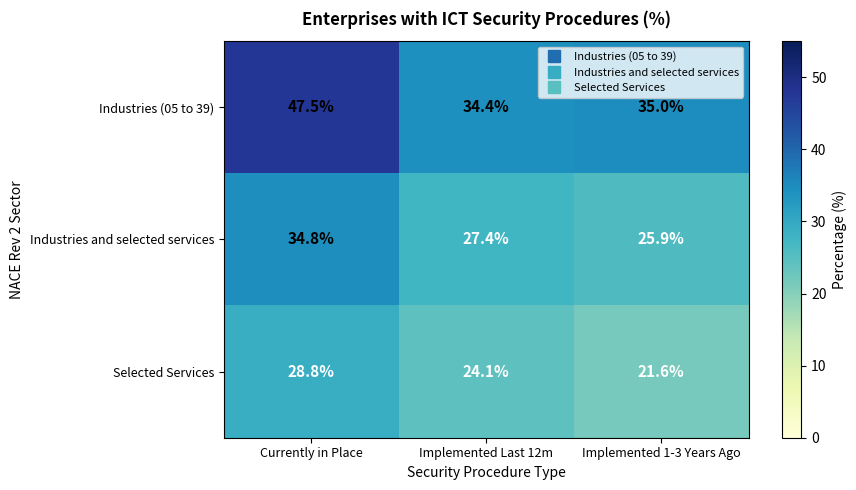

Which series changed the most between Currently in Place and Implemented Last 12m?

Industries (05 to 39)